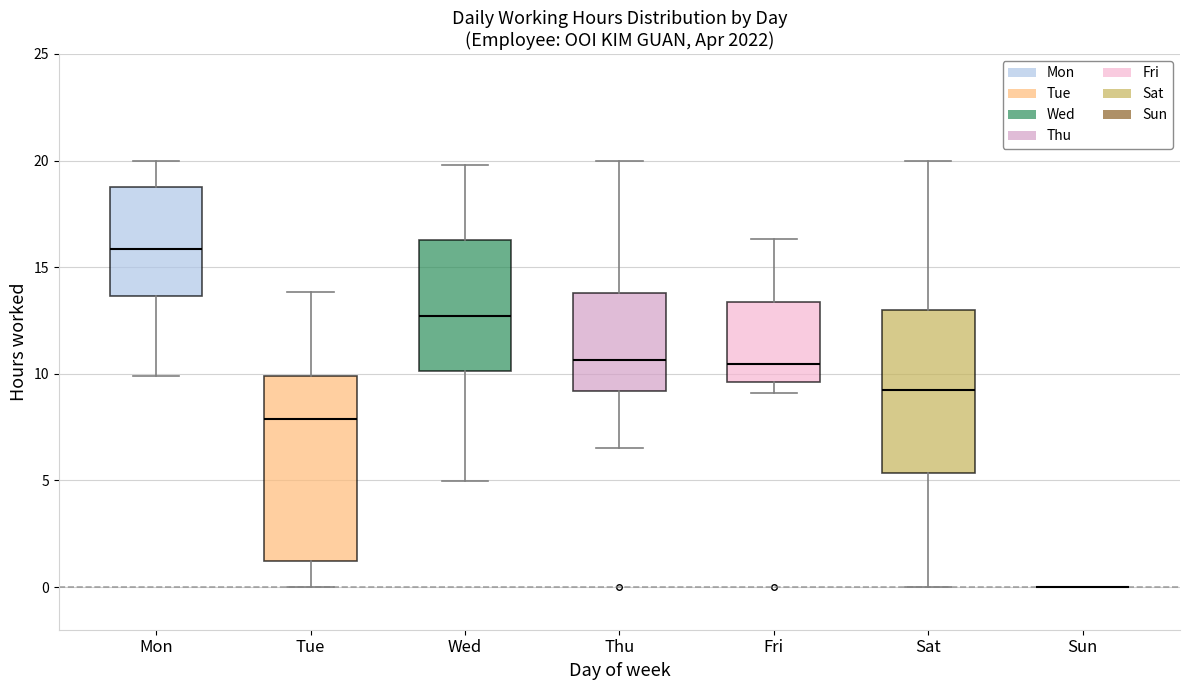

Where does the median line of the box for Fri sit on the y-axis? The values are not printed on the chart, so give them approximately, as read against the axis.

10.5